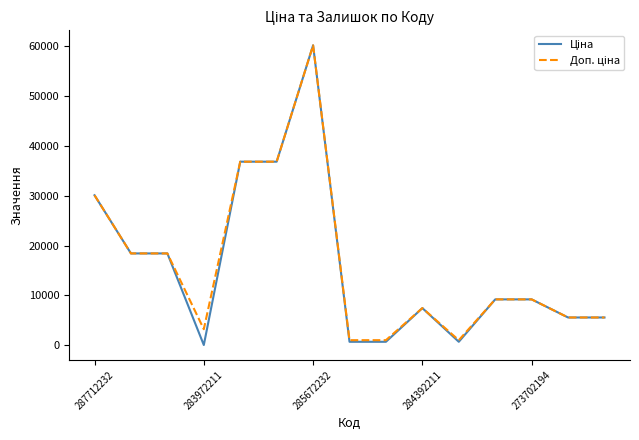

What is the greatest value displayed?

60205.6